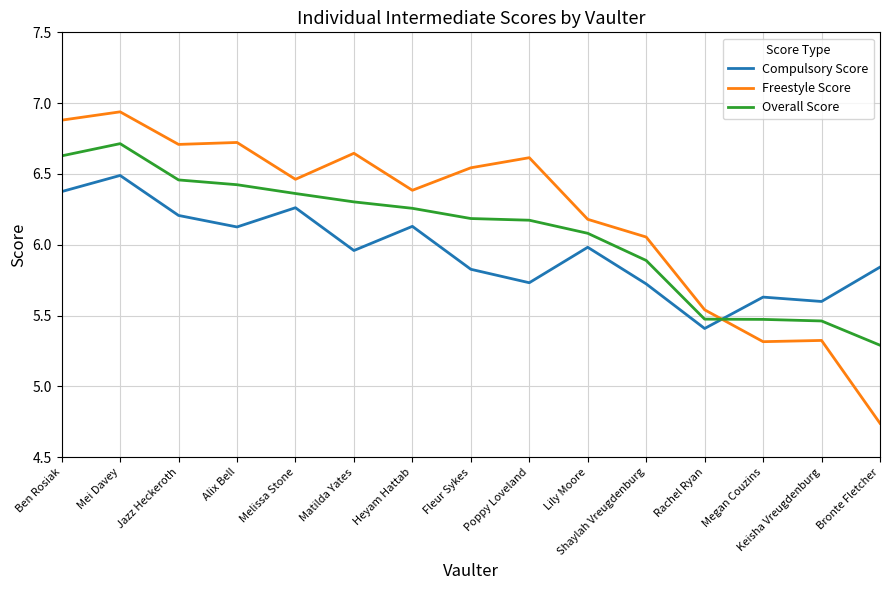

What is the sum of the Freestyle Score values at Alix Bell and Rachel Ryan?

12.3